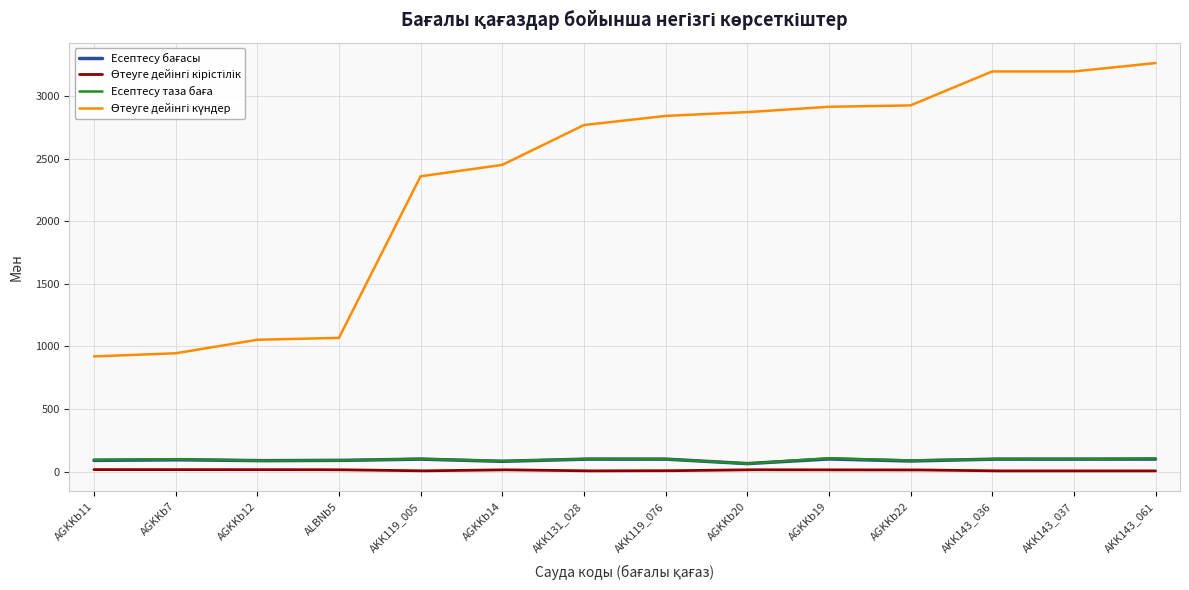

How many lines are shown in the chart?

4